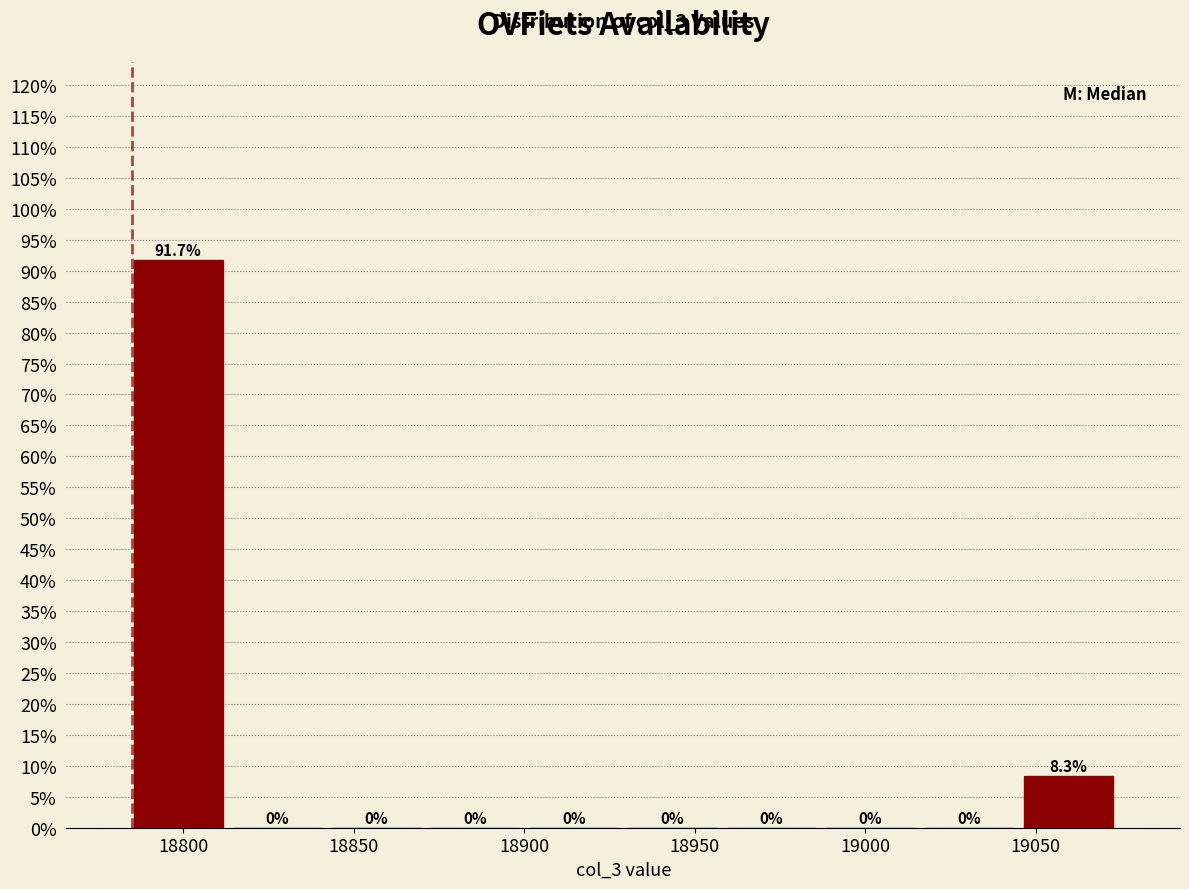

Reading left to right, list every bar in this chart as the range it spans on the x-axis followed by its height. The bar edges are not printed on the chart, so give them approximately, as read against the axis.

18784 to 18813: 91.7
18813 to 18842: 0.0
18842 to 18871: 0.0
18871 to 18900: 0.0
18900 to 18929: 0.0
18929 to 18958: 0.0
18958 to 18987: 0.0
18987 to 19016: 0.0
19016 to 19045: 0.0
19045 to 19074: 8.3